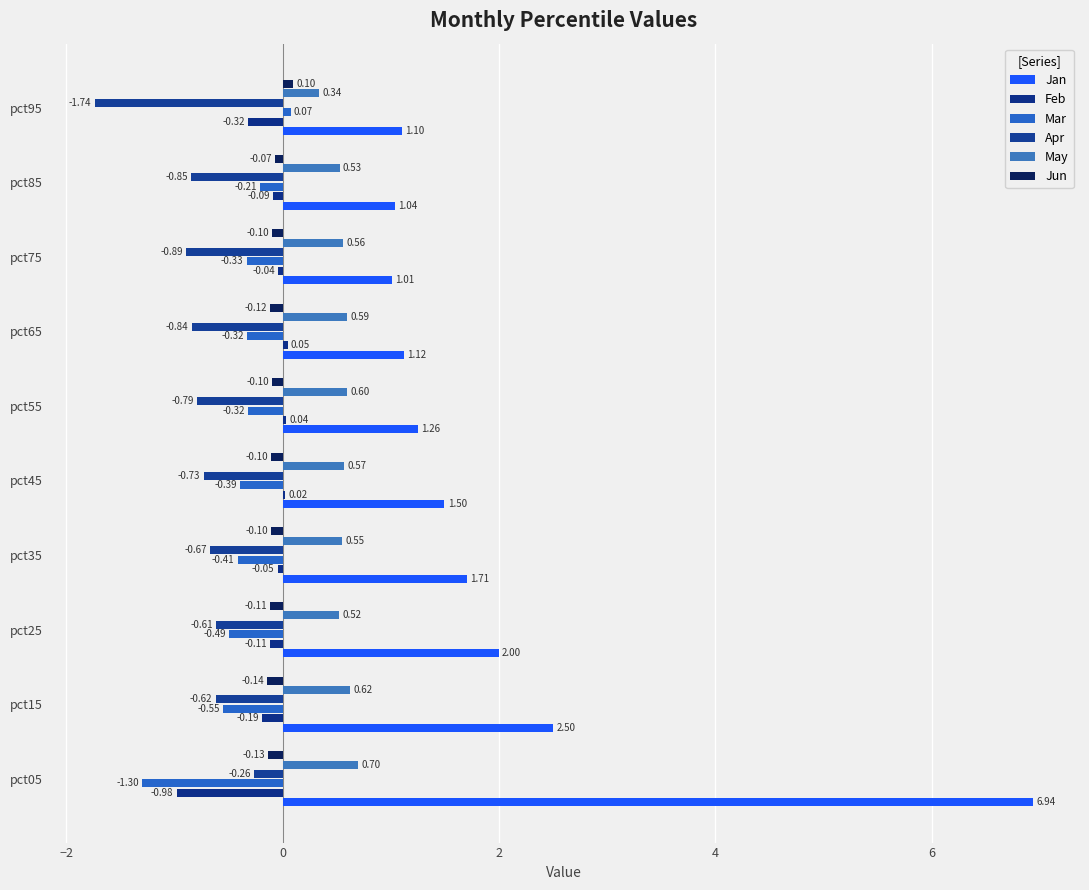

Reading right to left, transcribe all the data shown in this chart.

Jan: 1.1	1.0	1.0	1.1	1.3	1.5	1.7	2.0	2.5	6.9
Feb: -0.3	-0.1	-0.0	0.0	0.0	0.0	-0.0	-0.1	-0.2	-1.0
Mar: 0.1	-0.2	-0.3	-0.3	-0.3	-0.4	-0.4	-0.5	-0.5	-1.3
Apr: -1.7	-0.8	-0.9	-0.8	-0.8	-0.7	-0.7	-0.6	-0.6	-0.3
May: 0.3	0.5	0.6	0.6	0.6	0.6	0.5	0.5	0.6	0.7
Jun: 0.1	-0.1	-0.1	-0.1	-0.1	-0.1	-0.1	-0.1	-0.1	-0.1